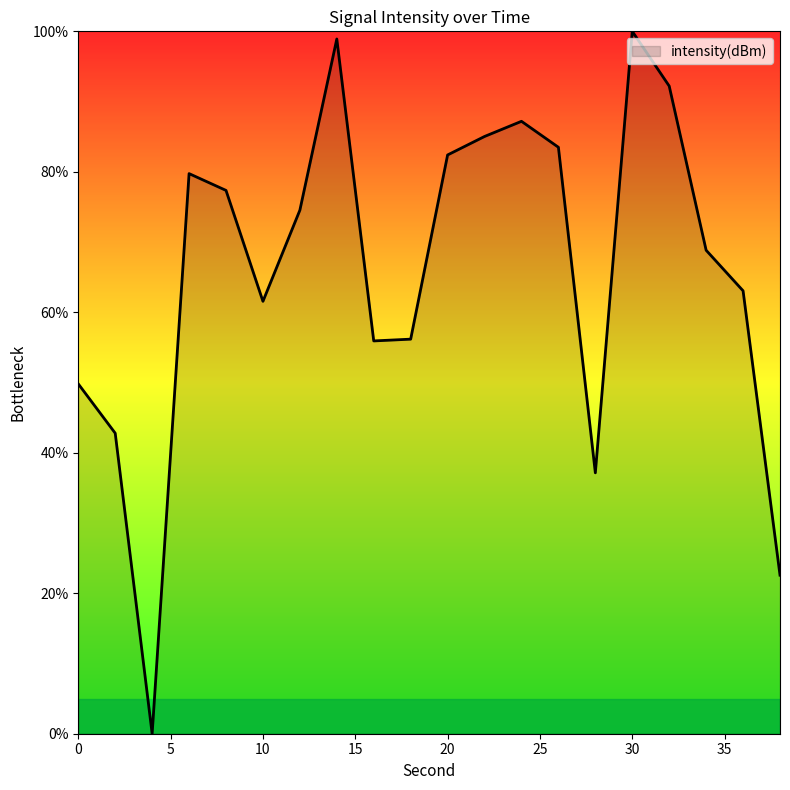

What is the greatest value displayed?

100.0